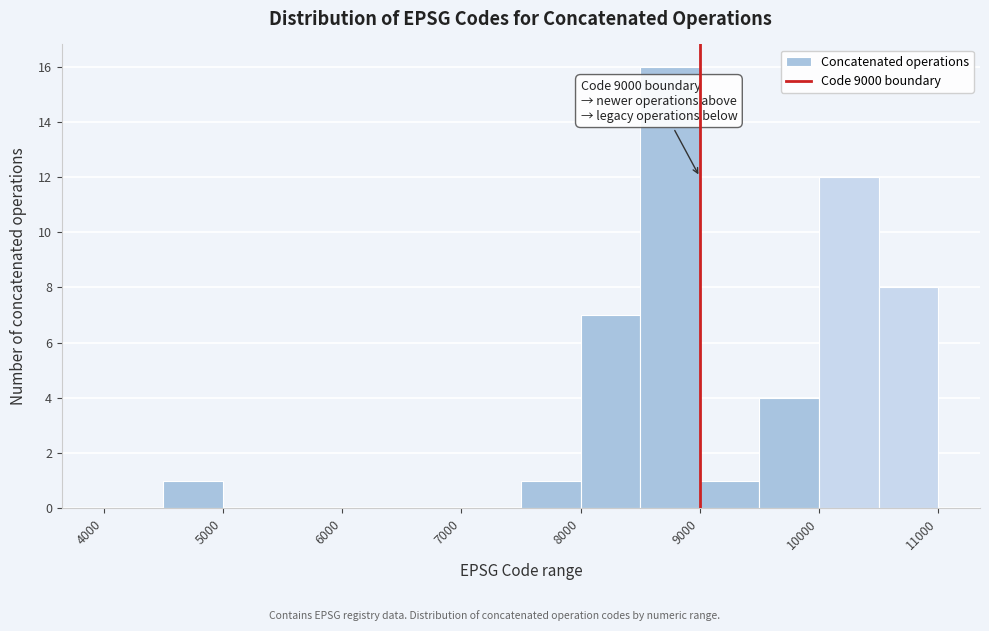

Over which range of the x-axis is the bar tallest?

8500 to 9000